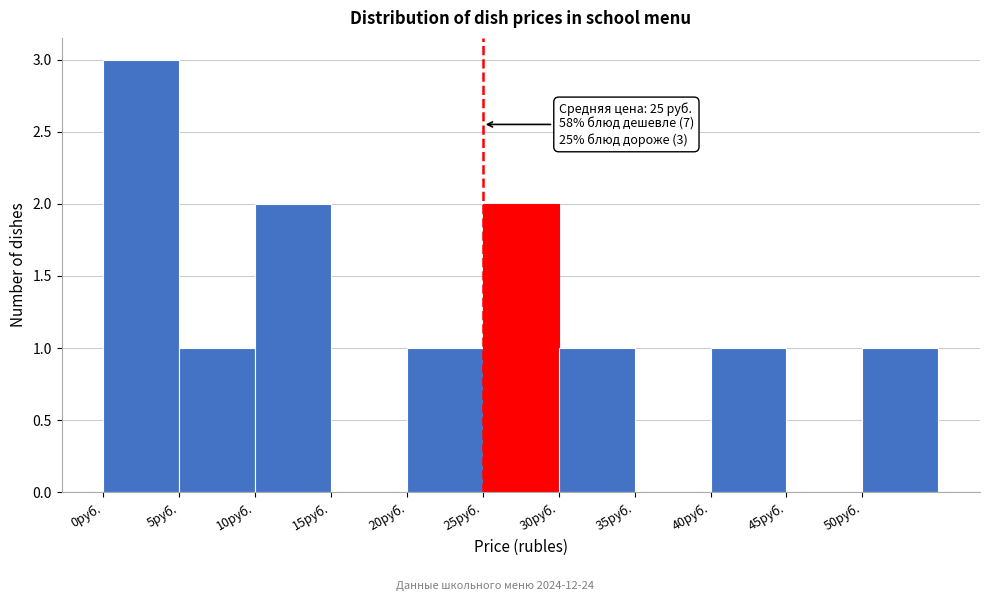

Which range on the x-axis has the tallest bar?

0 to 5